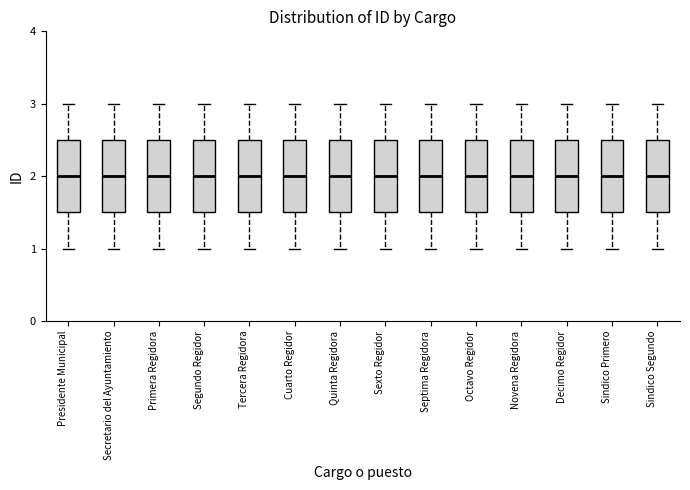

Reading left to right, transcribe this box plot: for each box, give where its median line is, the range the box spans, and where its two whiskers end, as read against the y-axis. The values are not printed on the chart, so give them approximately, as read against the axis.

Presidente Municipal: median 2.0, box 1.5 to 2.5, whiskers 1.0 to 3.0
Secretario del Ayuntamiento: median 2.0, box 1.5 to 2.5, whiskers 1.0 to 3.0
Primera Regidora: median 2.0, box 1.5 to 2.5, whiskers 1.0 to 3.0
Segundo Regidor: median 2.0, box 1.5 to 2.5, whiskers 1.0 to 3.0
Tercera Regidora: median 2.0, box 1.5 to 2.5, whiskers 1.0 to 3.0
Cuarto Regidor: median 2.0, box 1.5 to 2.5, whiskers 1.0 to 3.0
Quinta Regidora: median 2.0, box 1.5 to 2.5, whiskers 1.0 to 3.0
Sexto Regidor: median 2.0, box 1.5 to 2.5, whiskers 1.0 to 3.0
Septima Regidora: median 2.0, box 1.5 to 2.5, whiskers 1.0 to 3.0
Octavo Regidor: median 2.0, box 1.5 to 2.5, whiskers 1.0 to 3.0
Novena Regidora: median 2.0, box 1.5 to 2.5, whiskers 1.0 to 3.0
Decimo Regidor: median 2.0, box 1.5 to 2.5, whiskers 1.0 to 3.0
Sindico Primero: median 2.0, box 1.5 to 2.5, whiskers 1.0 to 3.0
Sindico Segundo: median 2.0, box 1.5 to 2.5, whiskers 1.0 to 3.0